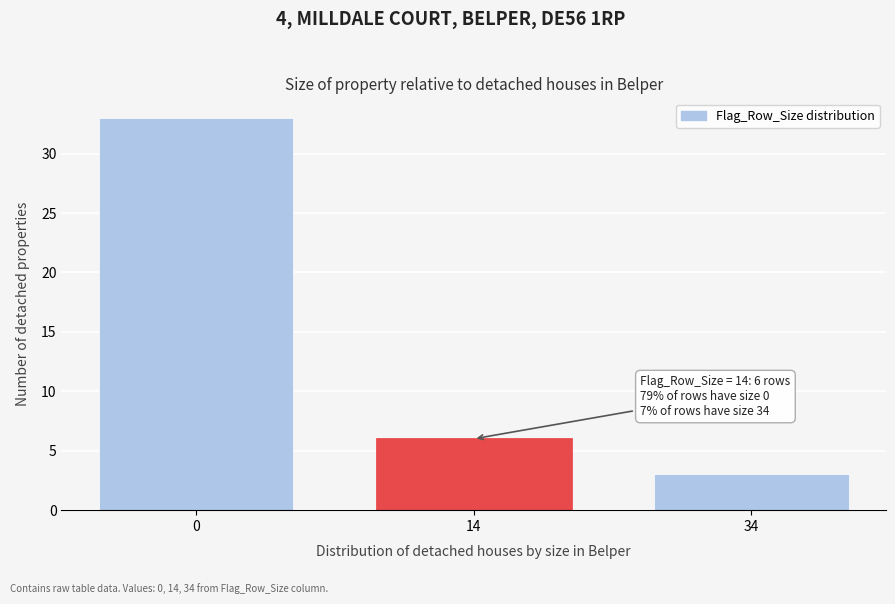

Reading left to right, extract all data points from this chart.

33	6	3